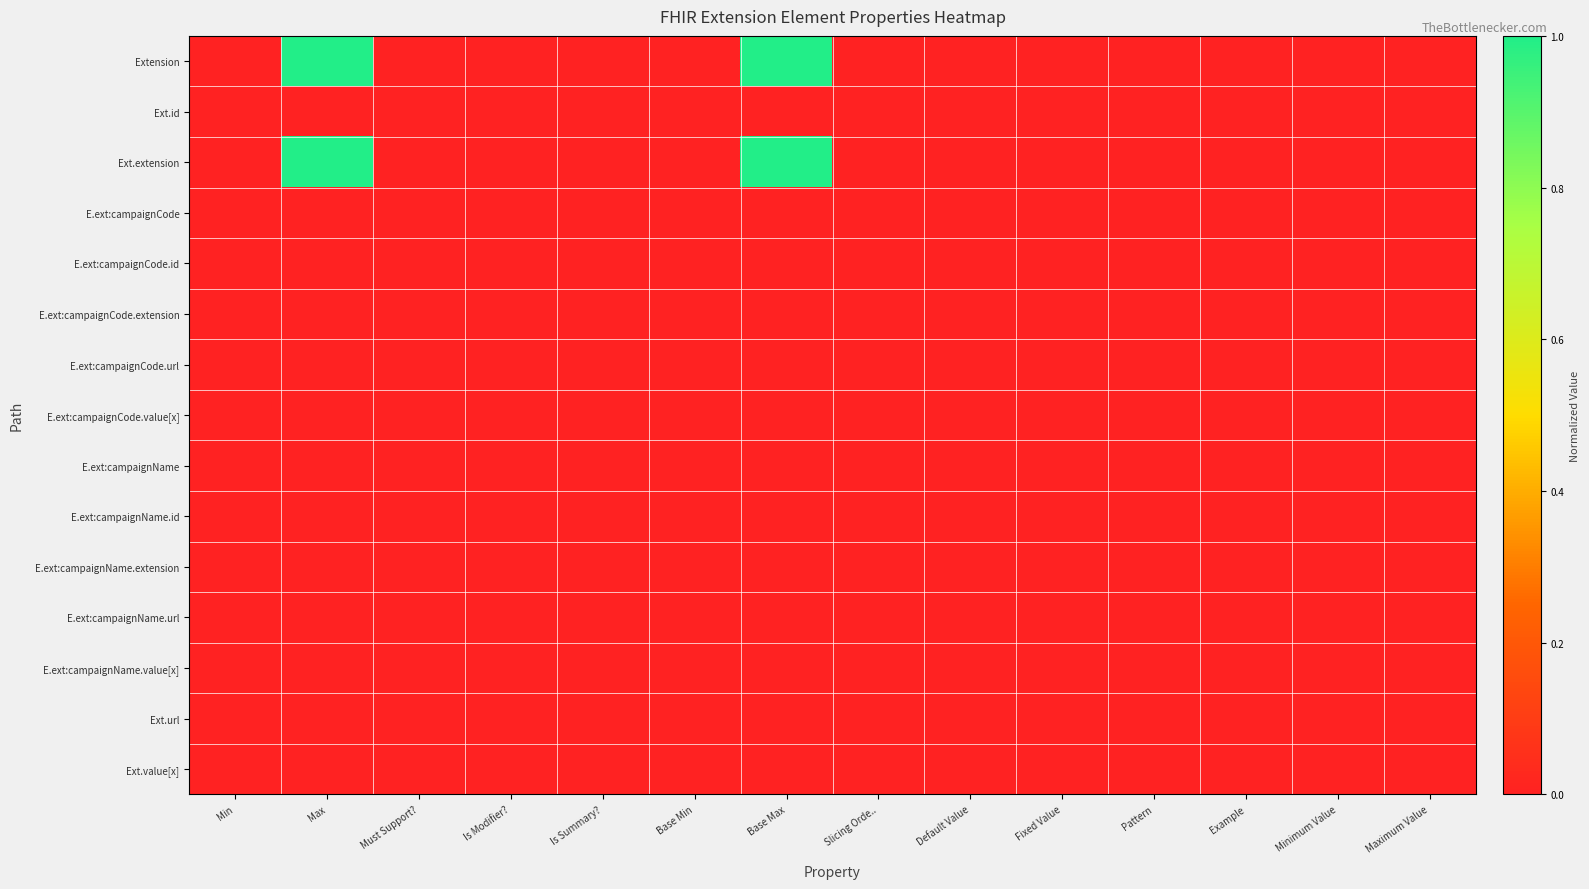

At how many categories does at least one series exceed 0?

14